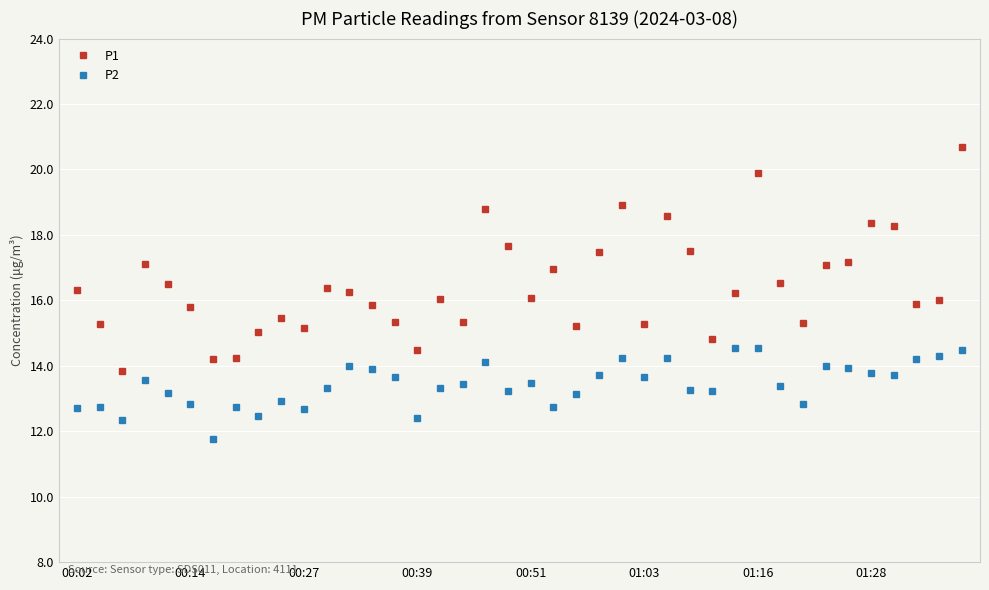

How many data points in P2 are above 13?

28